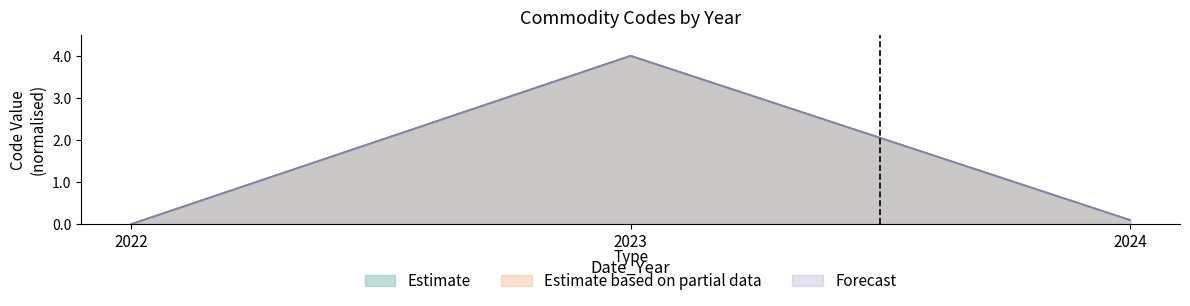

True or false: Hs2Code (Estimate) has a value of 4.0 at 2023.

True